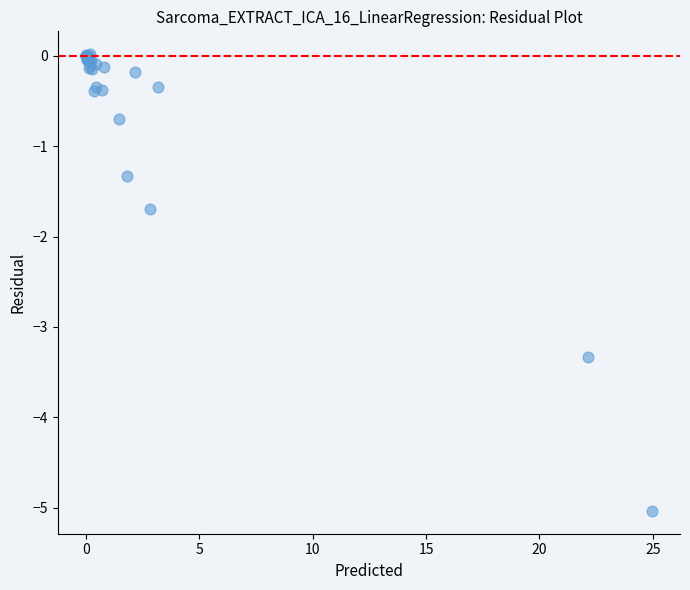

What Y value in the scatter plot is closest to -2?

-1.7